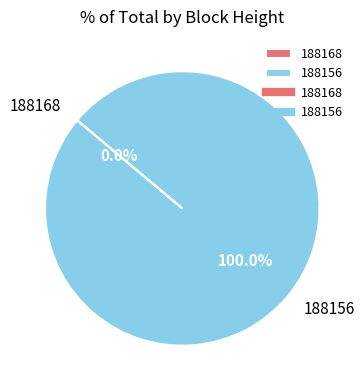

Which category accounts for the majority?

188156